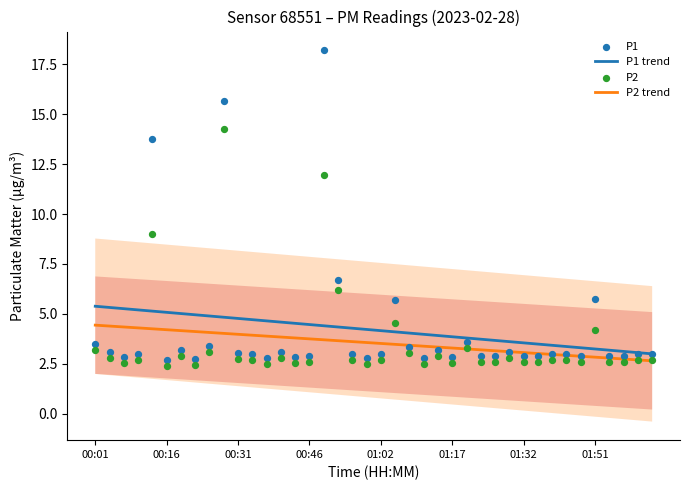

What are all the series names shown in the legend?

P1 trend, P2 trend, P1, P2